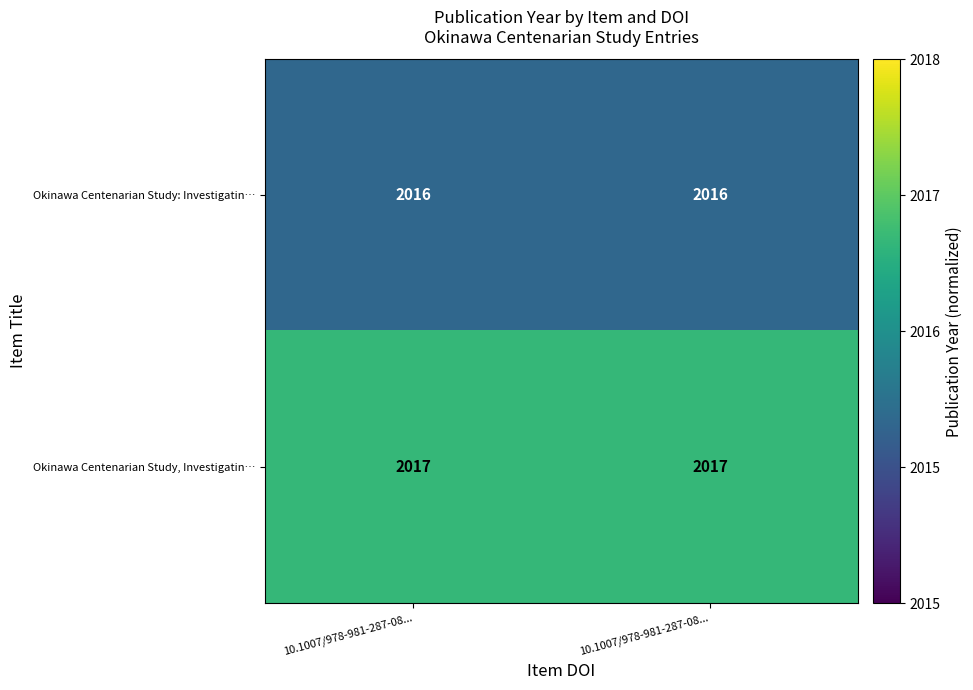

Between 10.1007/978-981-287-08... and 10.1007/978-981-287-08..., which is larger?

10.1007/978-981-287-08...